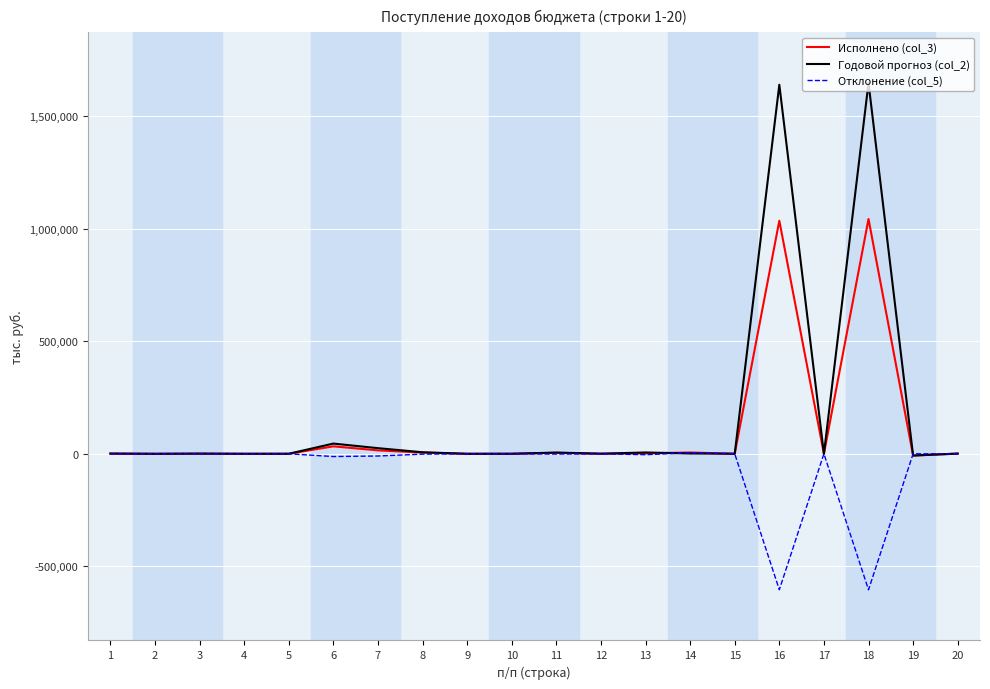

What is the sum of all Отклонение (col_5) values?

-1232309.2